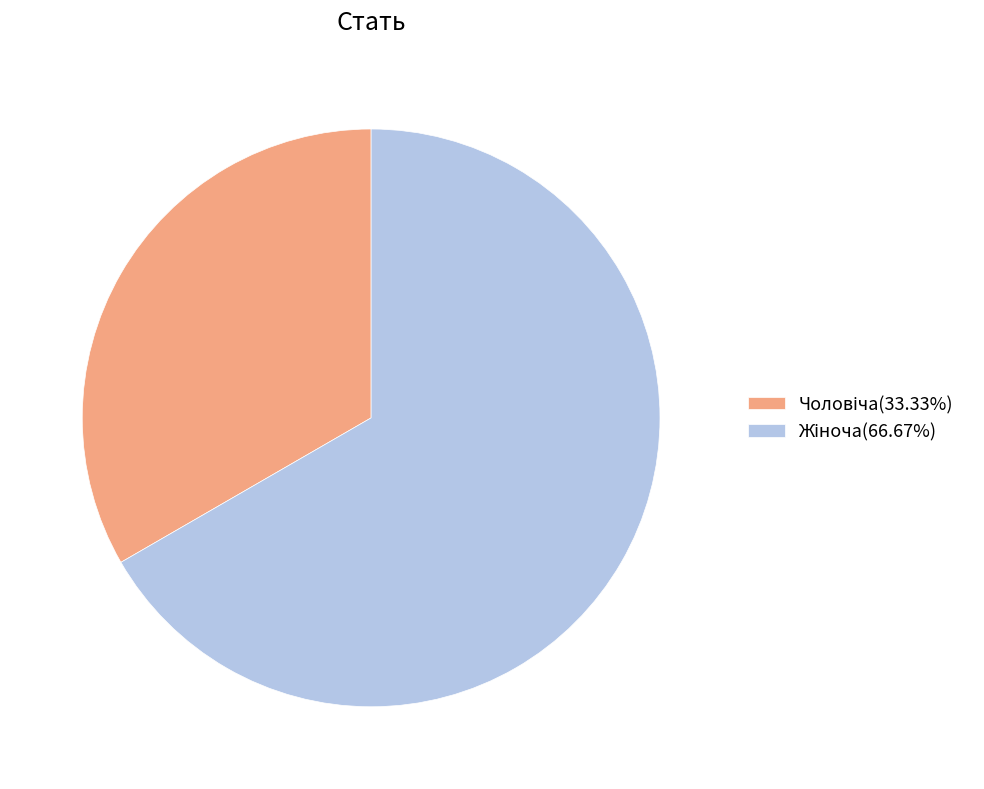

Is there a majority slice in this chart?

Yes